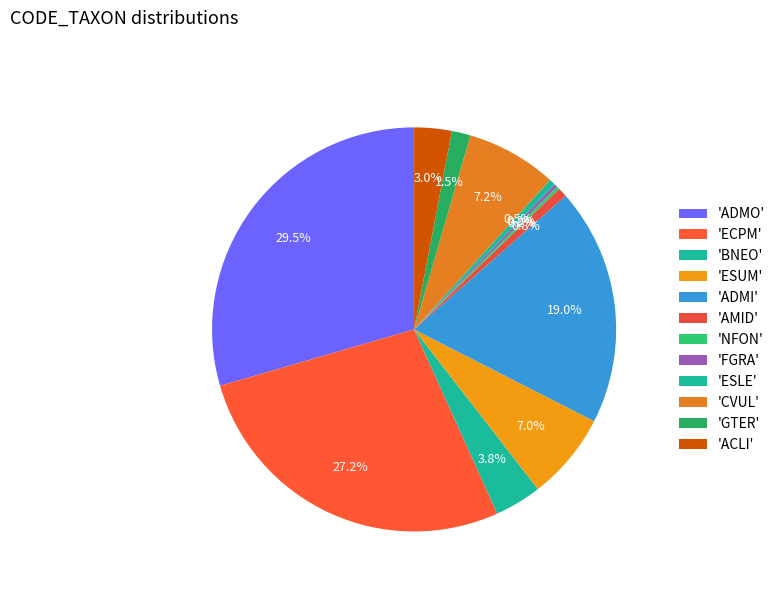

To the nearest percent, what is the difference between the largest and smallest slice percentages?

29%